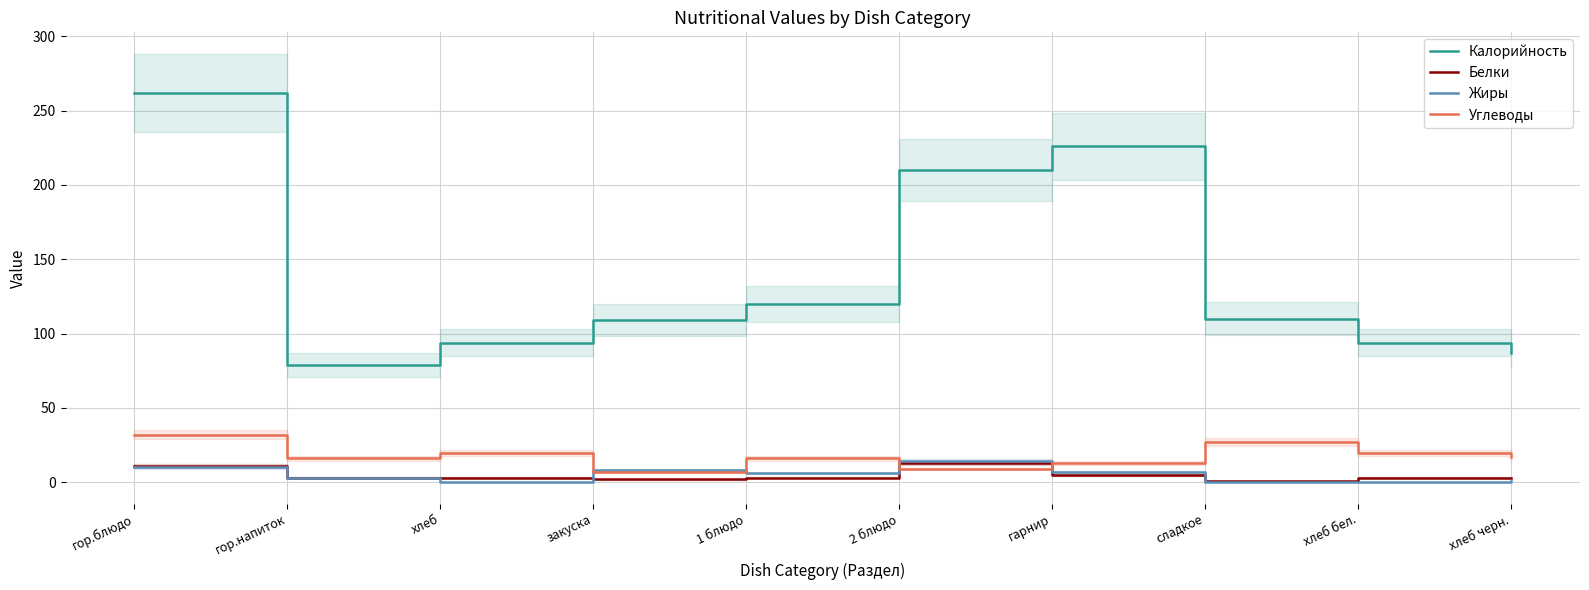

What is the label of the 4th point from the right?

гарнир